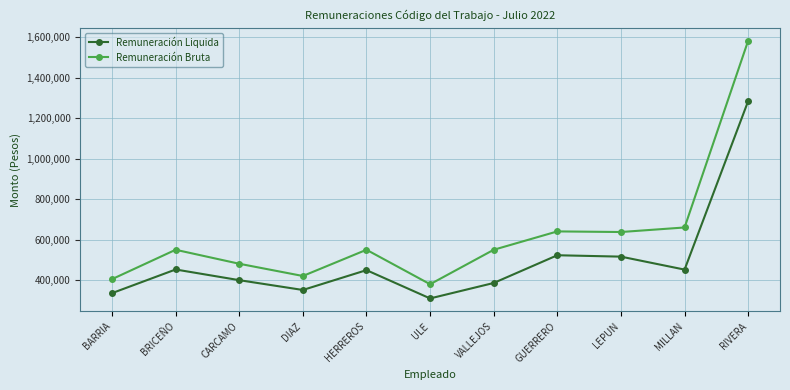

Rank the series by their average value, from lowest to highest.

Remuneración Liquida, Remuneración Bruta